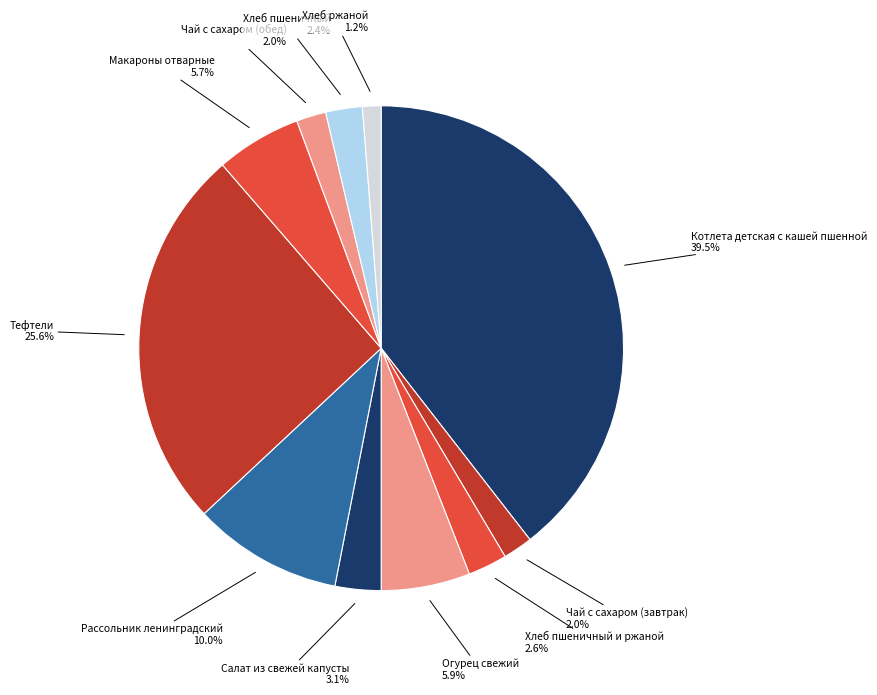

Between Салат из свежей капусты and Хлеб ржаной, which is larger?

Салат из свежей капусты